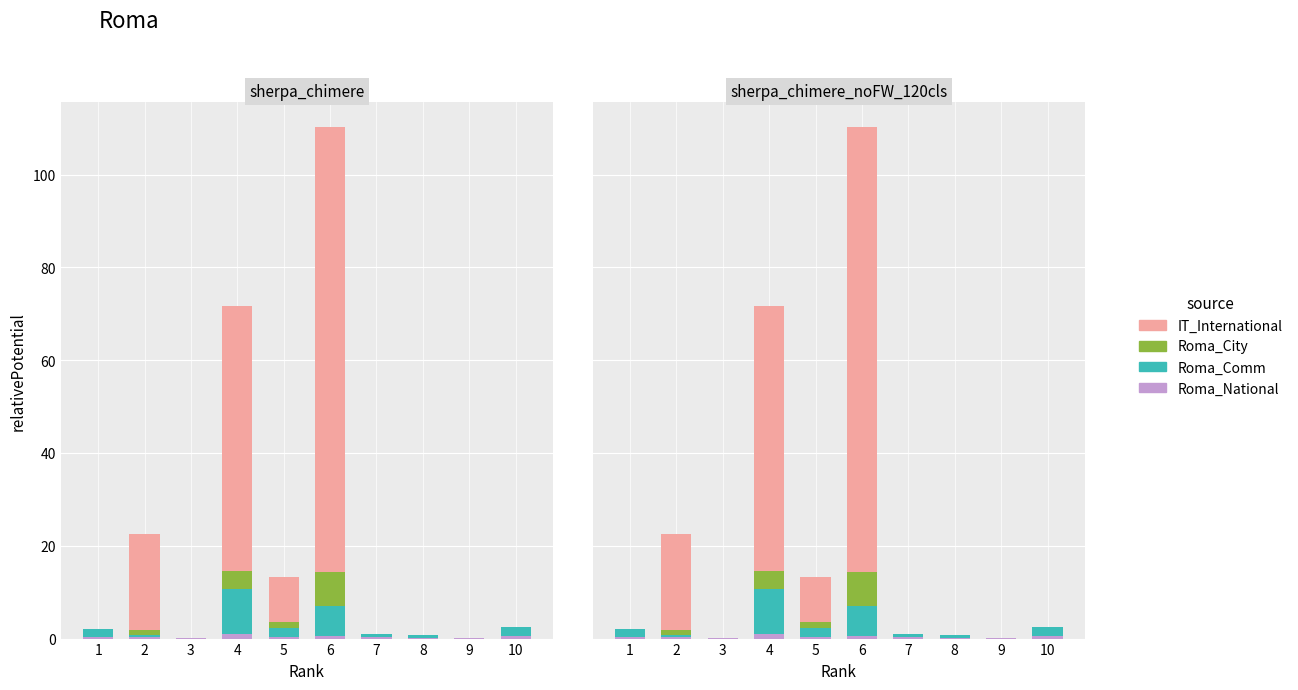

How many data points in Roma_Comm are less than 1?

5